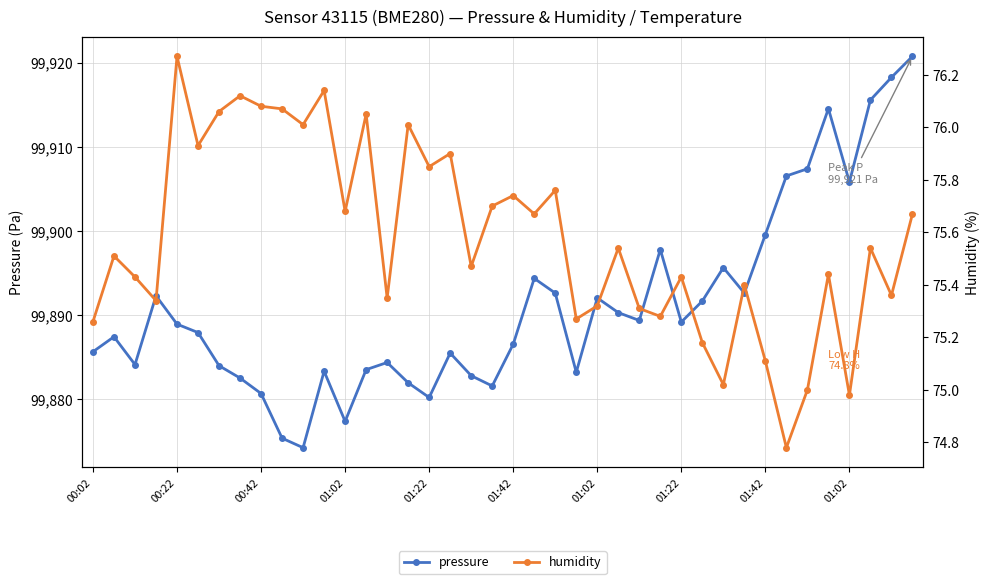

At which category is the sum across all series the highest?

39